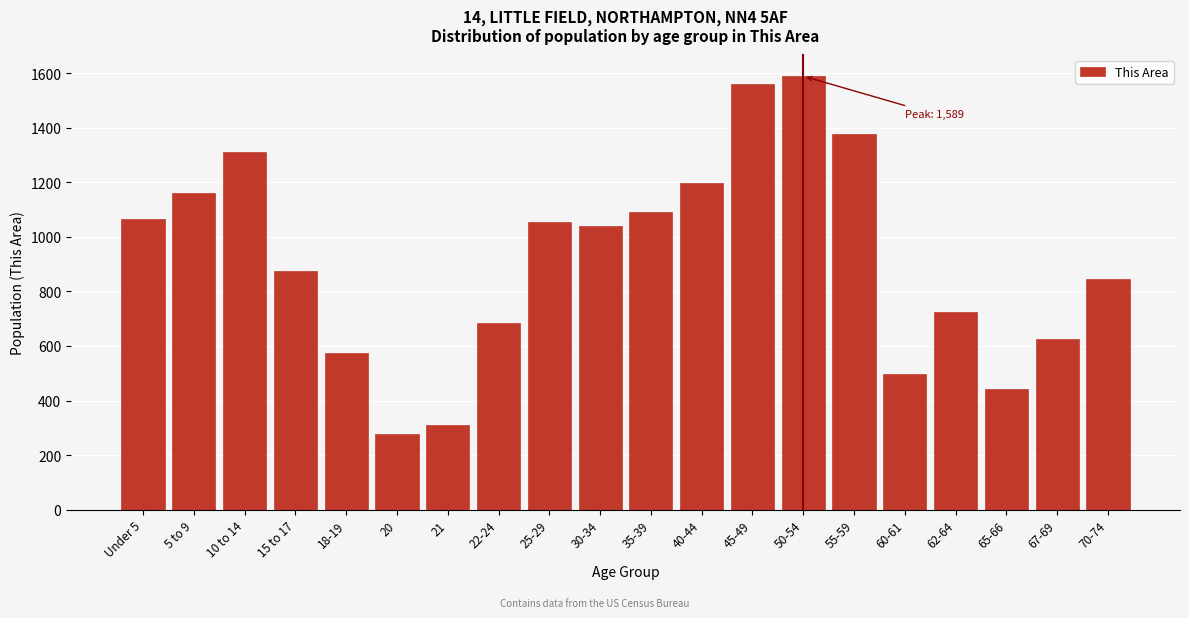

Reading left to right, list all the values displayed in this chart.

1065	1159	1311	874	575	277	309	683	1056	1041	1092	1199	1559	1589	1377	499	723	443	625	845